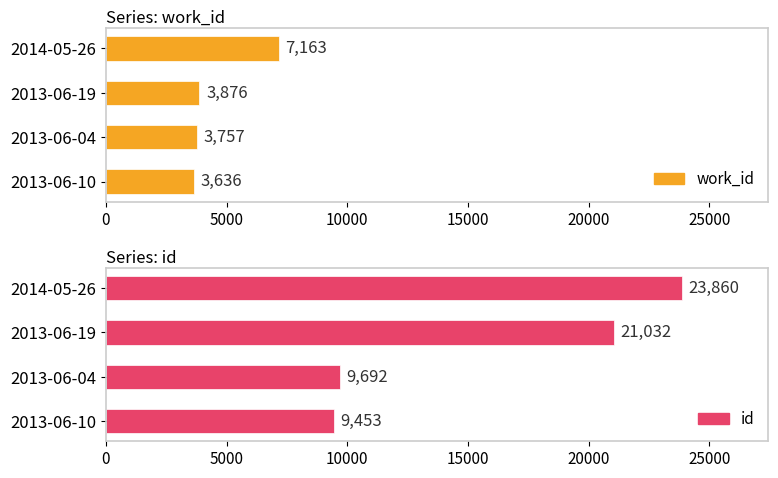

At 2013-06-04, list the series in order from largest to smallest.

id, work_id